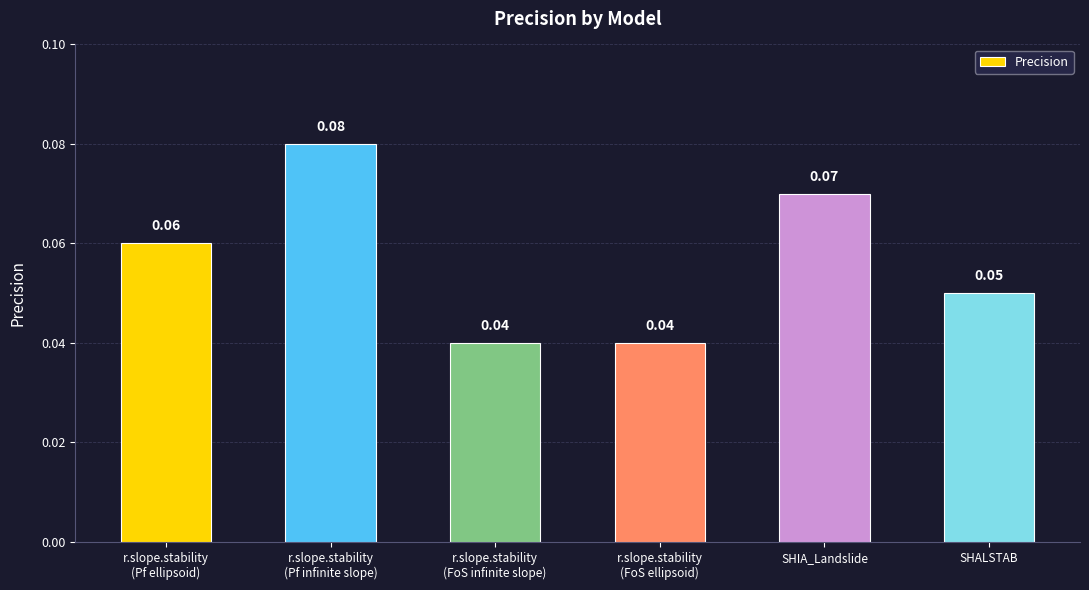

Count the number of data series in this chart.

1